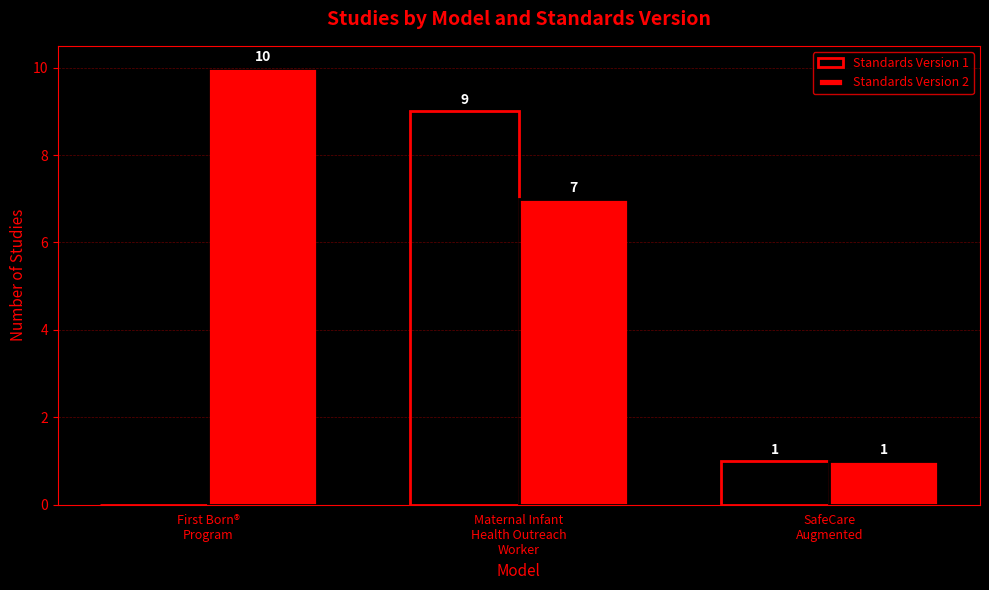

Which series has the largest total across all categories?

Standards Version 2